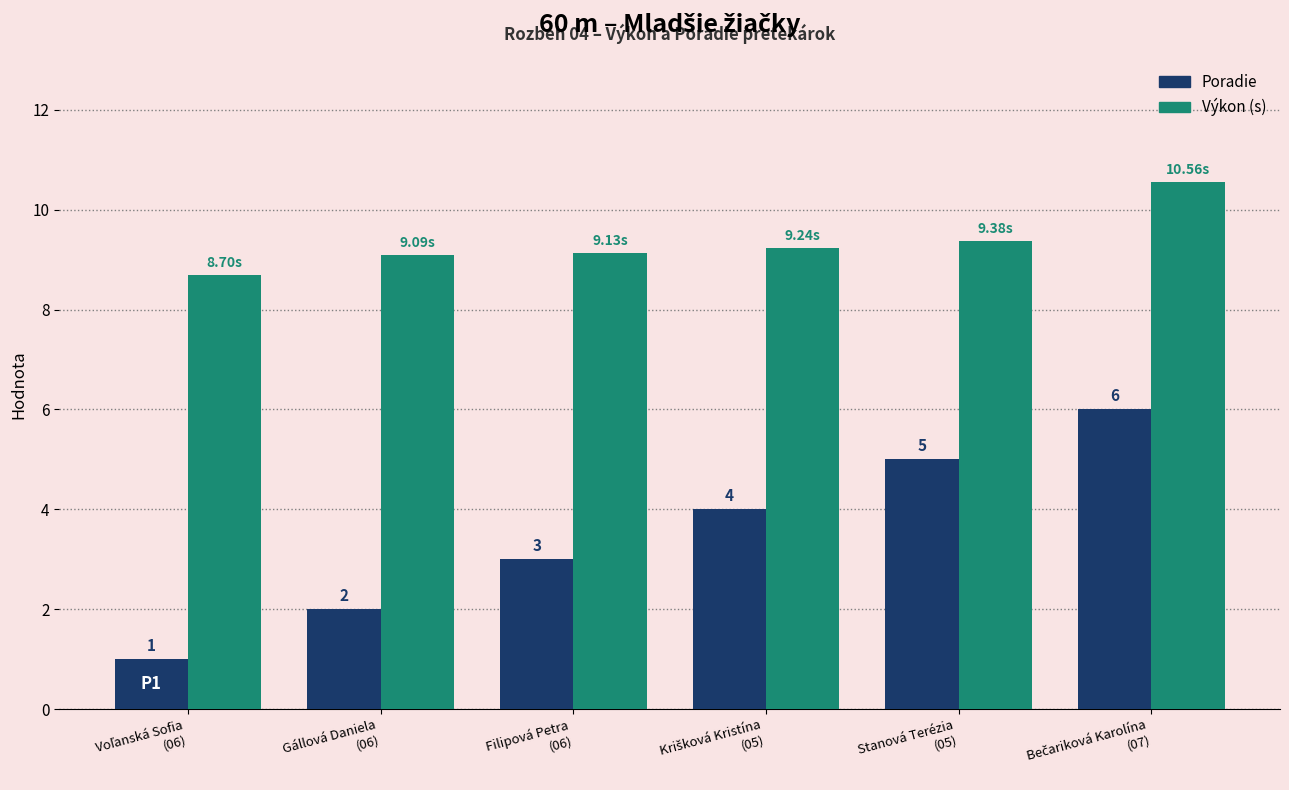

What is the lowest value of the Výkon (s) series?

8.7